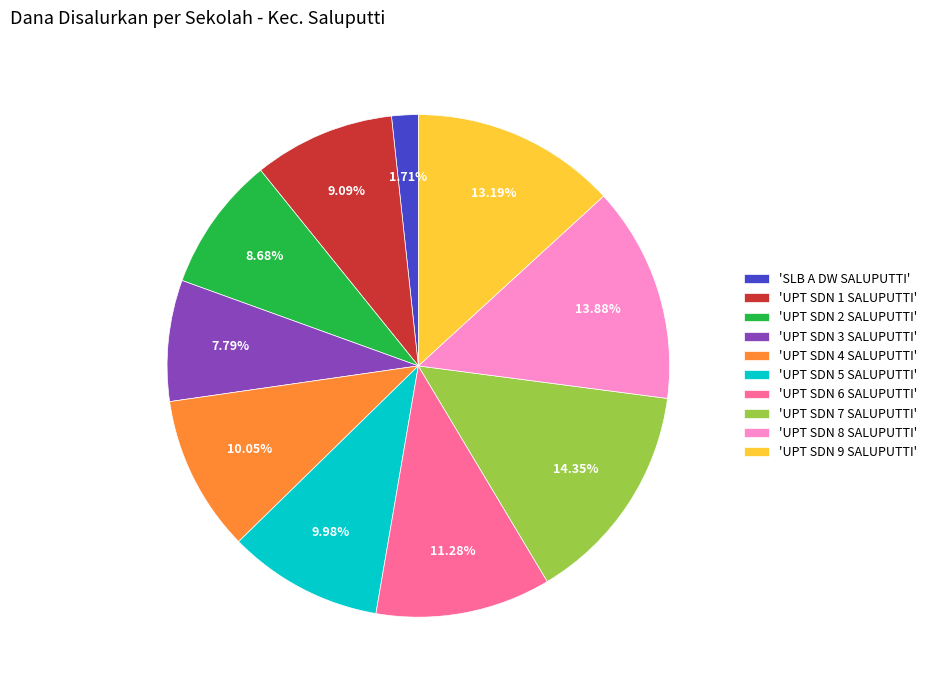

Count the number of slices in the pie.

10